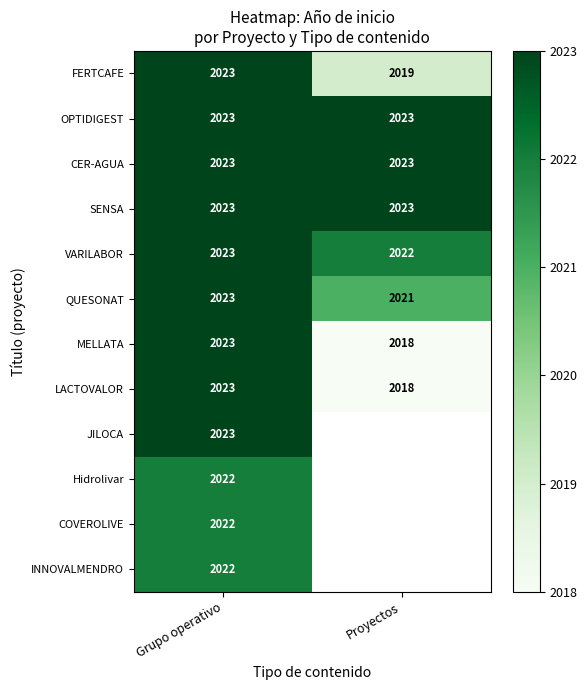

Which has a higher value, Proyectos or Grupo operativo?

Grupo operativo